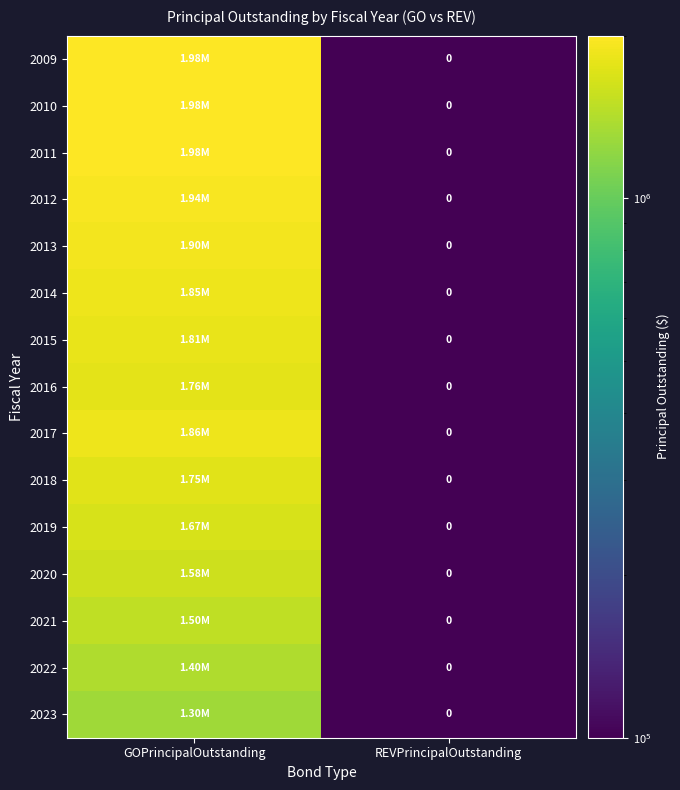

Which series has the largest total across all categories?

2009